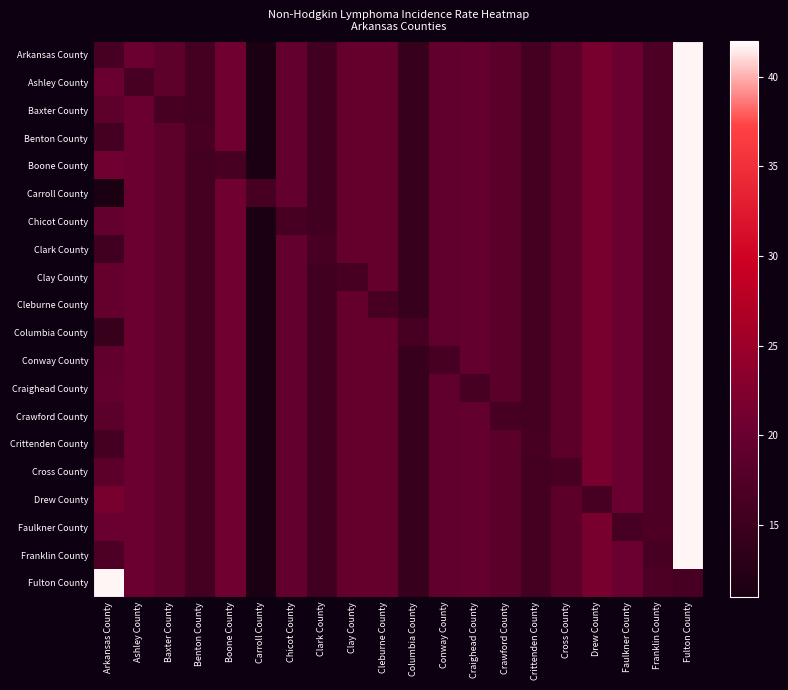

Rank the series by their maximum value, from lowest to highest.

Arkansas County, Ashley County, Baxter County, Benton County, Boone County, Carroll County, Chicot County, Clark County, Clay County, Cleburne County, Columbia County, Conway County, Craighead County, Crawford County, Crittenden County, Cross County, Drew County, Faulkner County, Franklin County, Fulton County